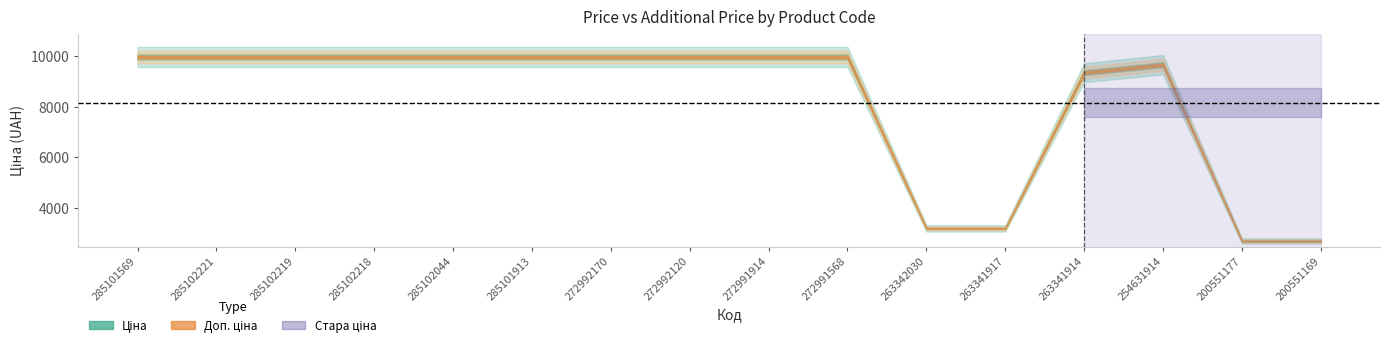

True or false: Доп. ціна and Ціна intersect in this chart.

False